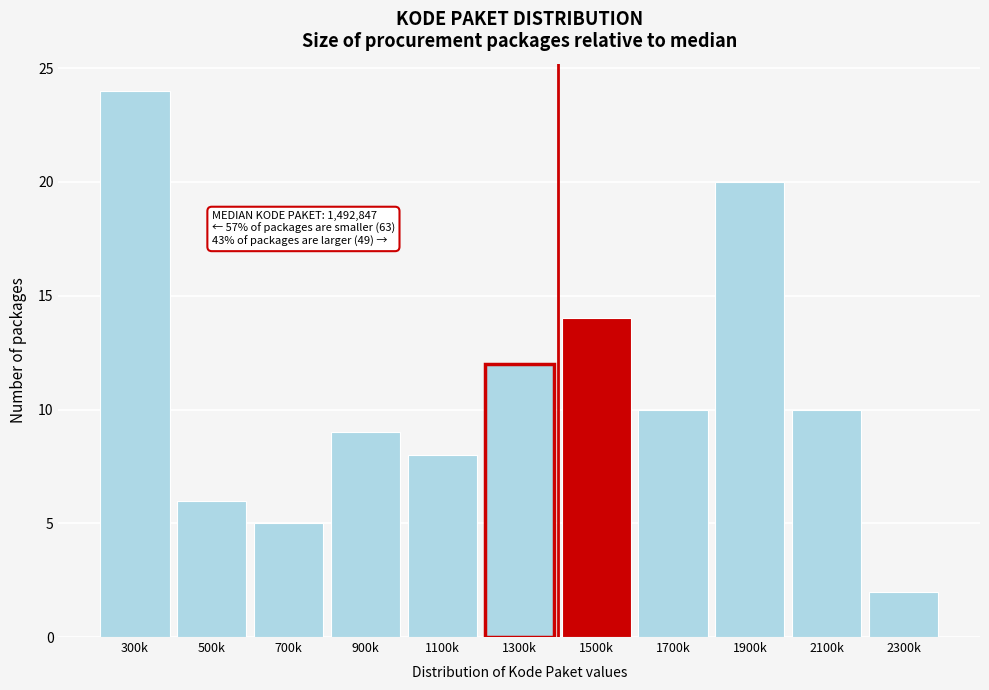

Reading left to right, what are all the values shown in this chart?

24	6	5	9	8	12	14	10	20	10	2